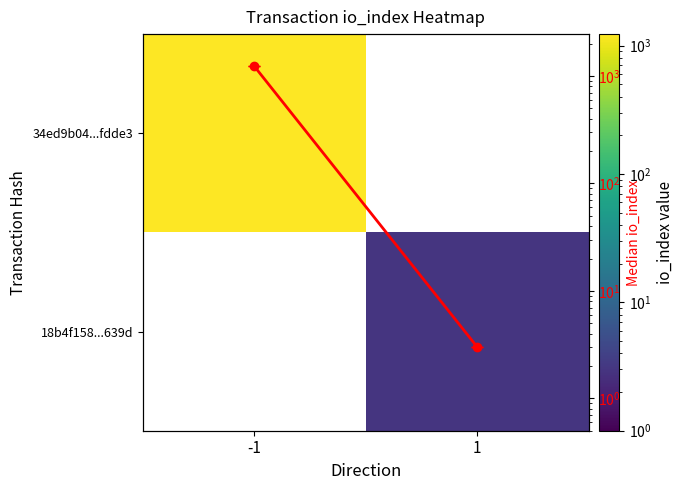

Which series has the largest range (max minus min)?

median io_index